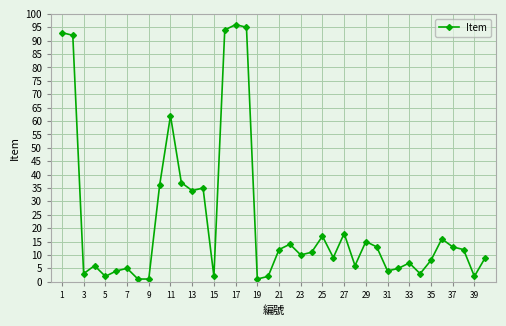

What is the difference between the second highest and minimum values?

94